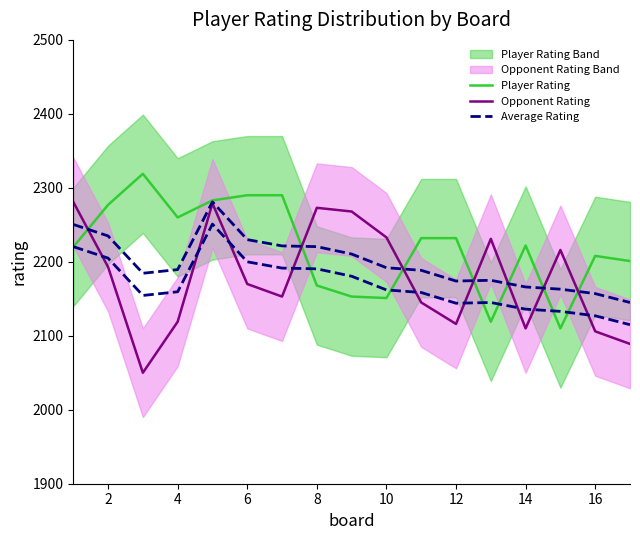

Rank the series by their average value, from highest to lowest.

Player Rating, Average Rating, Opponent Rating